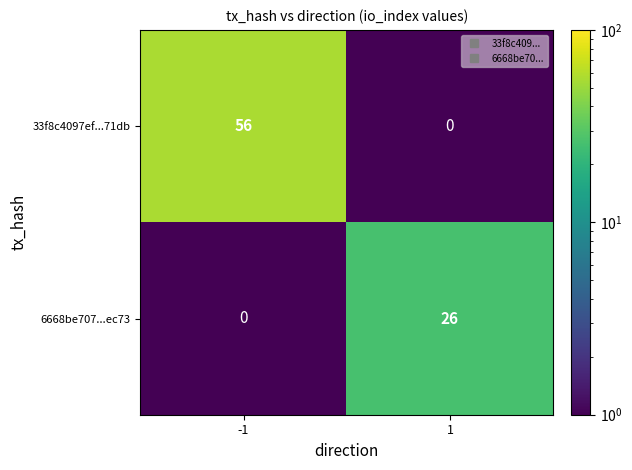

How many series are shown in this chart?

2